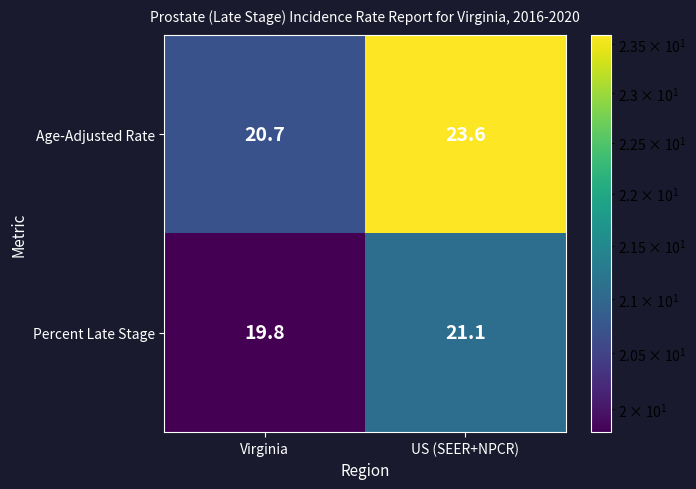

Reading right to left, extract all data points from this chart.

Age-Adjusted Rate: US (SEER+NPCR)=23.6	Virginia=20.7
Percent Late Stage: US (SEER+NPCR)=21.1	Virginia=19.8